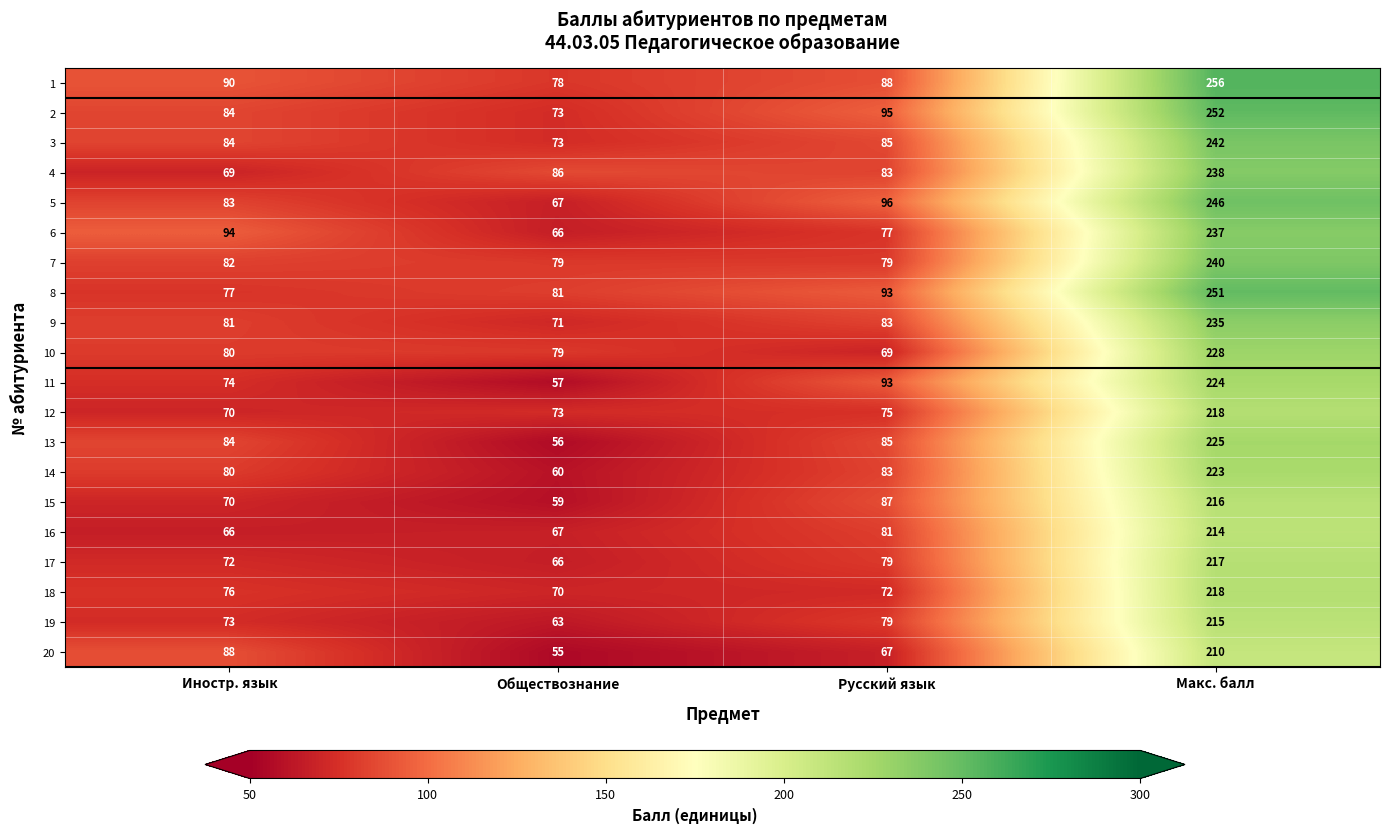

What is the difference between the highest and lowest values at Иностр. язык?

28